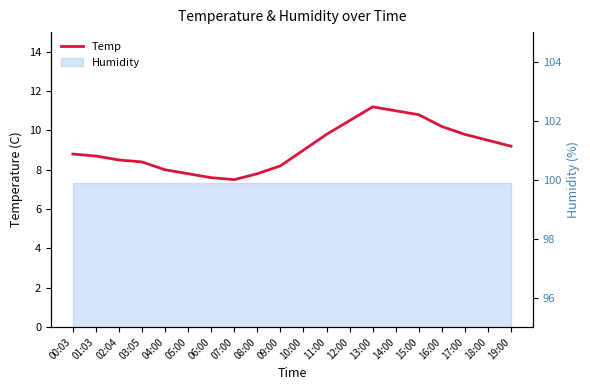

What is the maximum value shown in the chart?

11.2